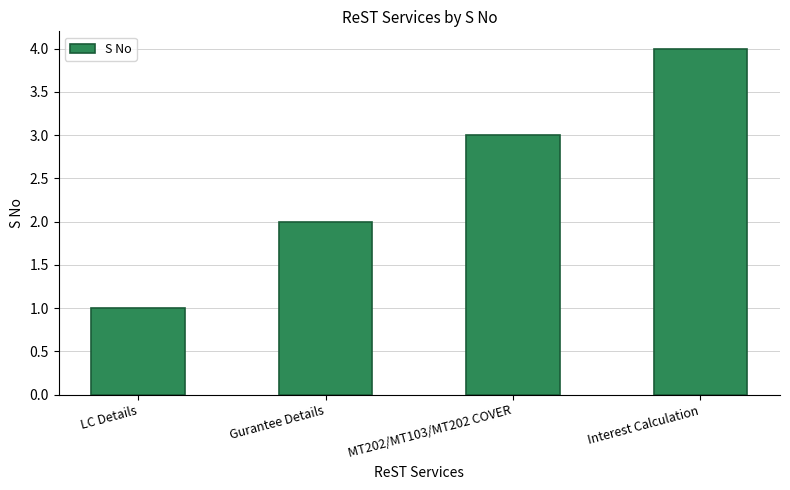

What is the label of the 2nd bar from the left?

Gurantee Details